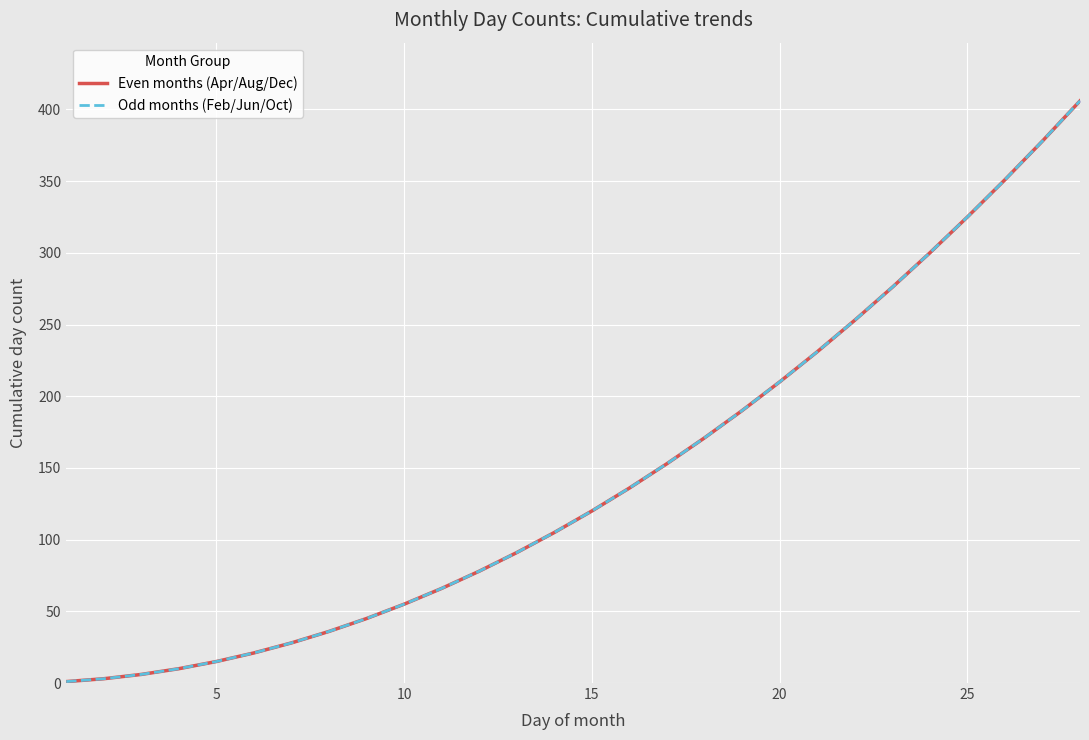

Count the number of data series in this chart.

2